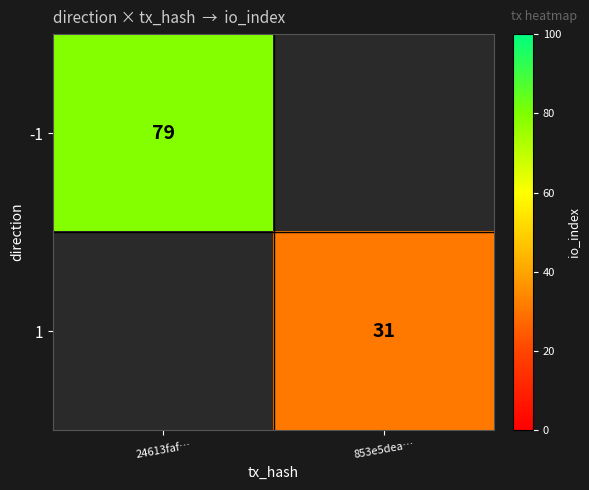

At how many categories does at least one series exceed 35?

1